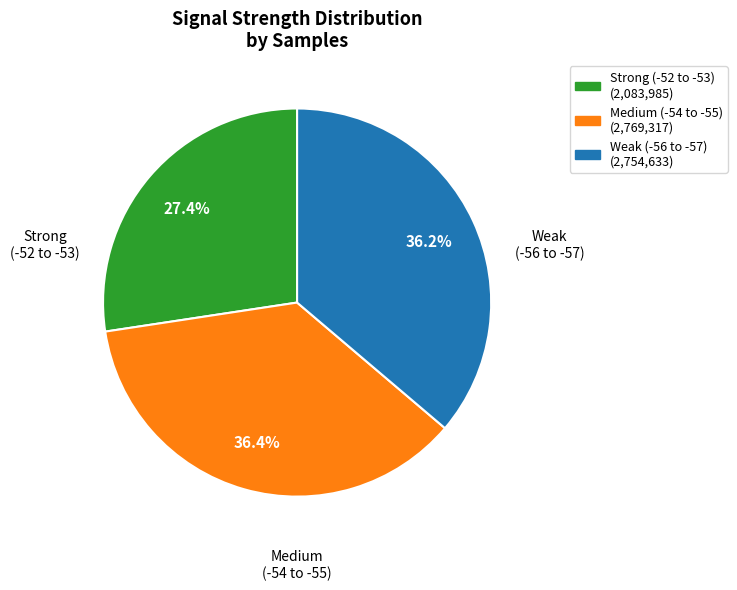

Does any single category account for the majority?

No